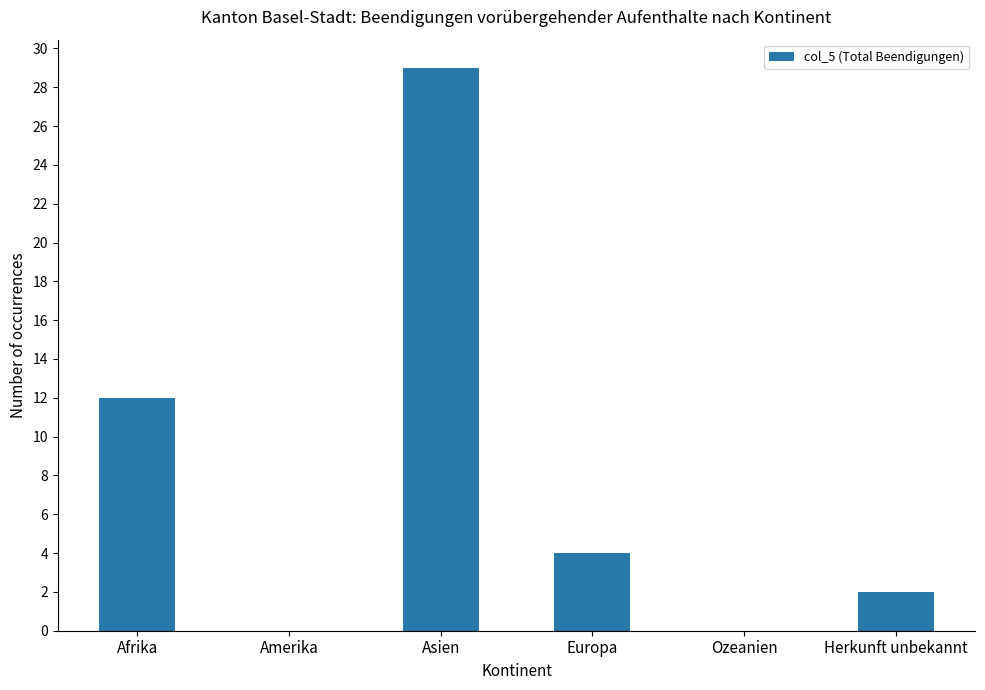

Is it true that the value at Afrika is 12?

True